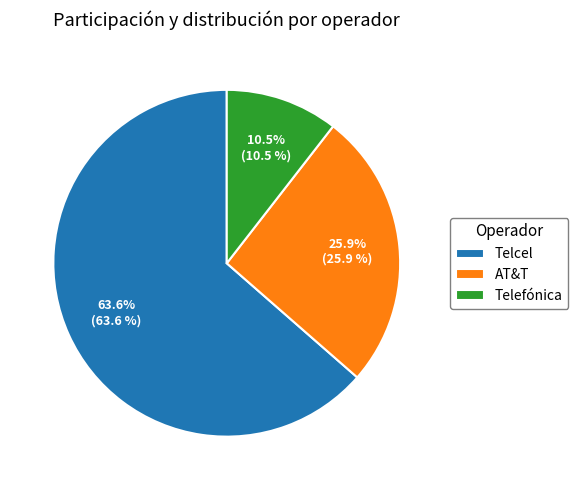

Which category has the biggest portion of the pie?

Telcel